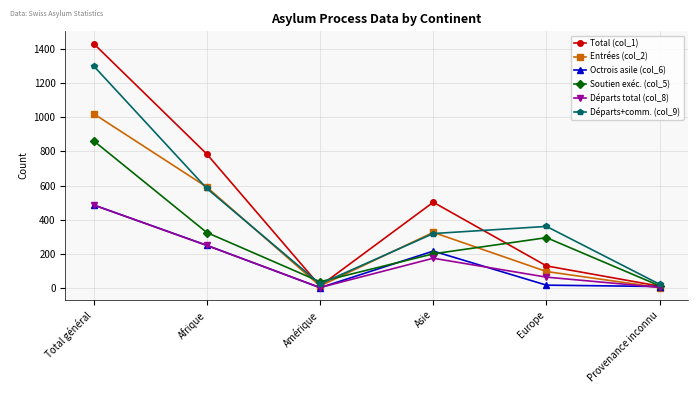

What is the label of the 4th point from the left?

Asie